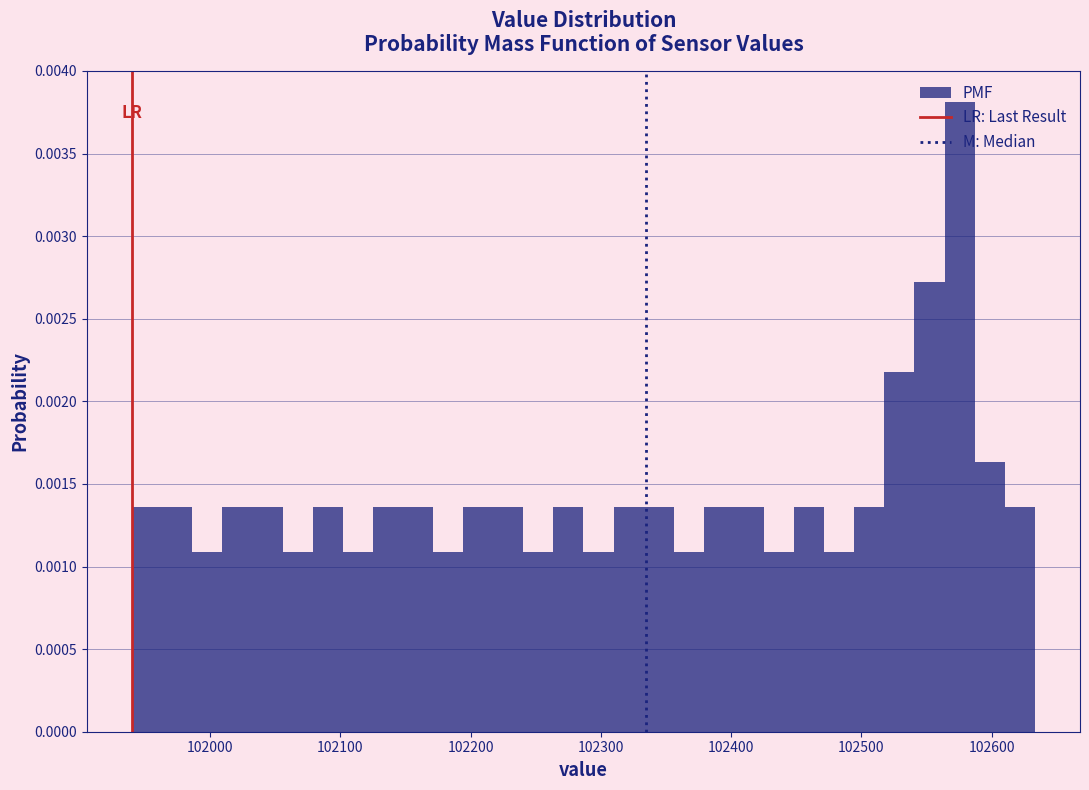

Read against the x-axis, roughly where is the centre of the tallest bar?

102580